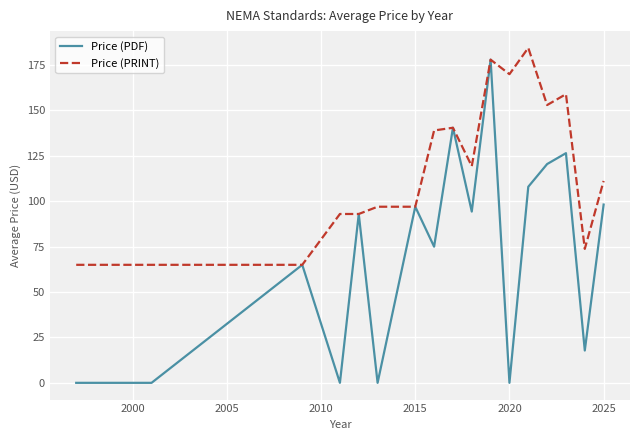

Which series has the largest total across all categories?

Price (PRINT)